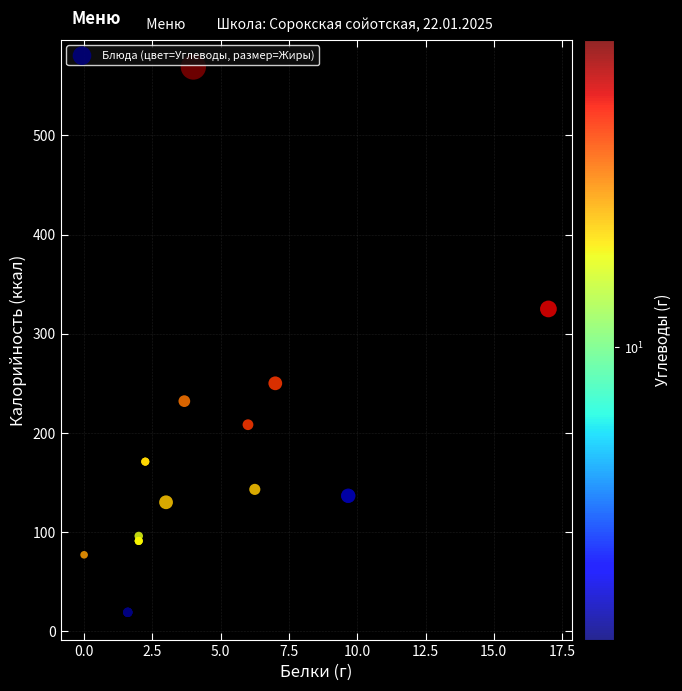

What Y value in the scatter plot is closest to 294?

325.0